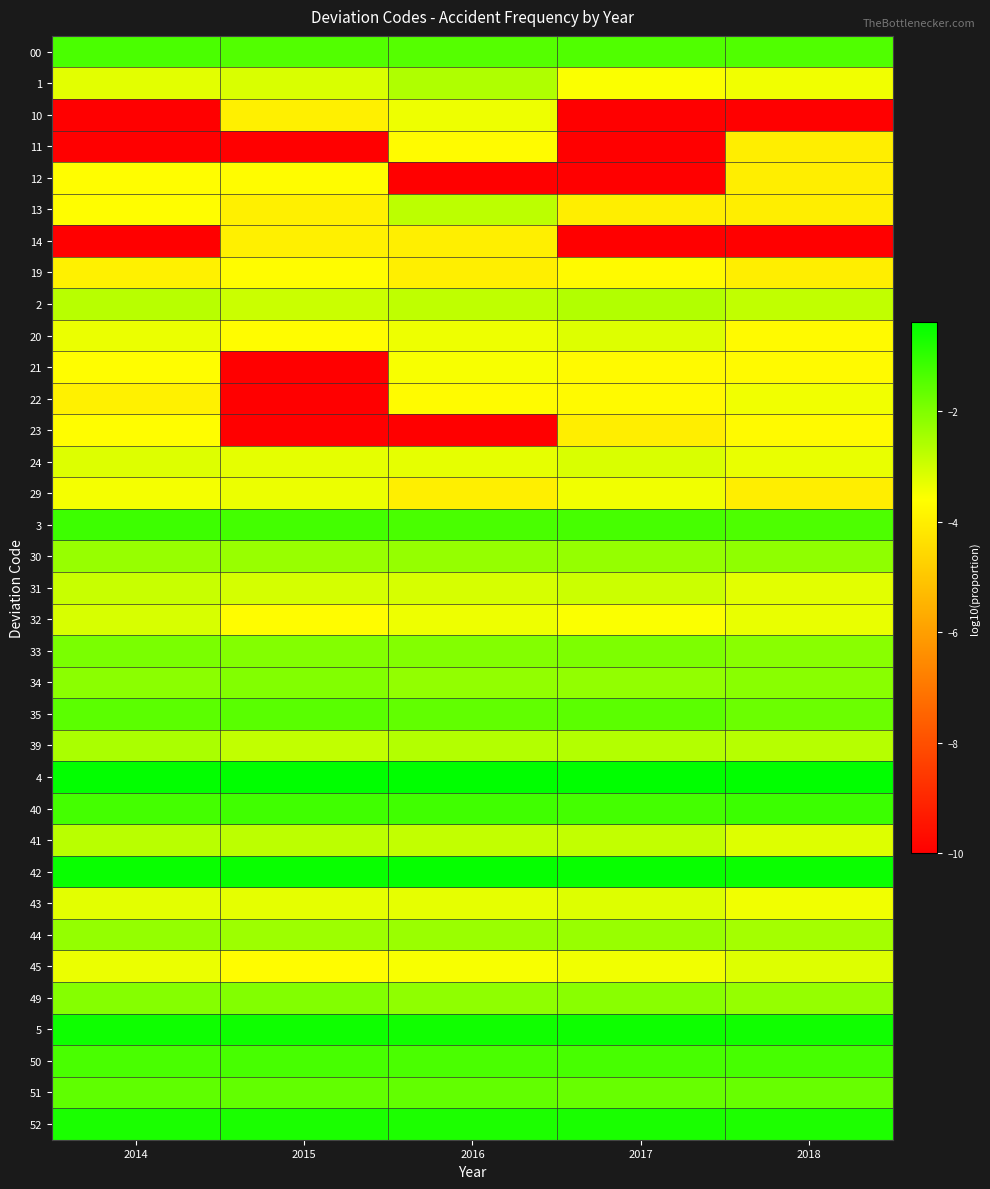

What is the difference between the highest and lowest values at 2018?

9.6